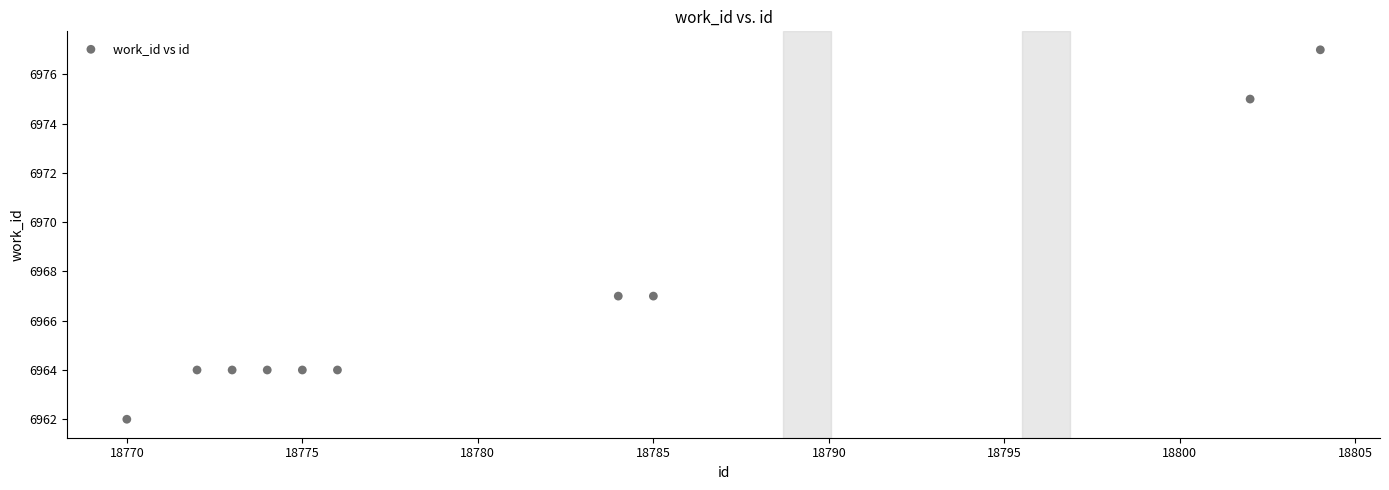

What is the range of Y values (max minus min)?

15